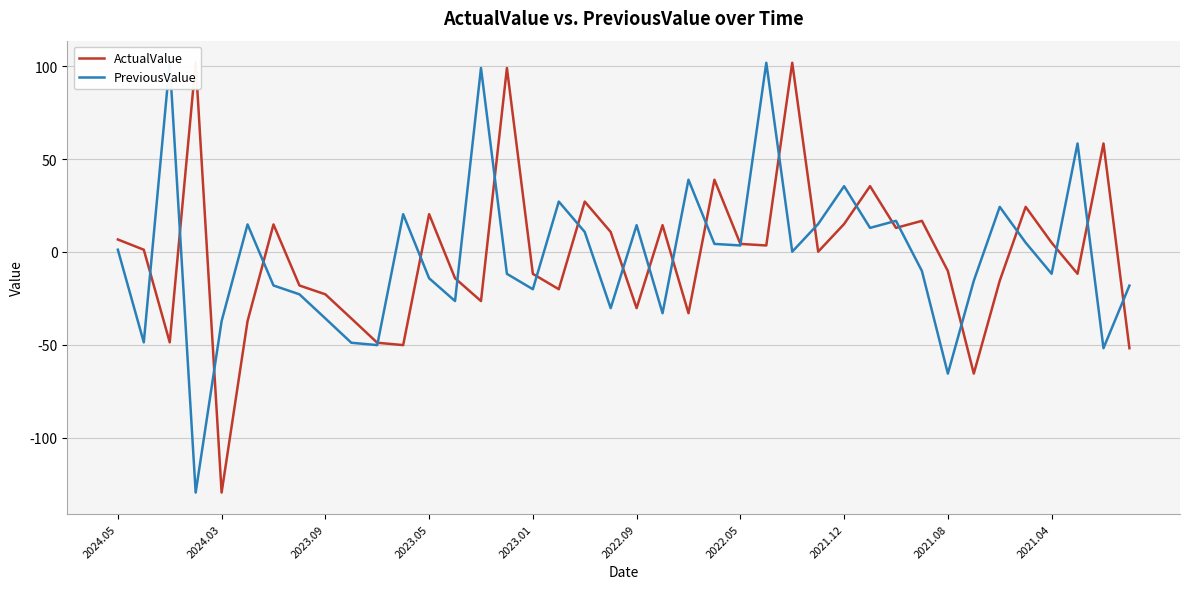

The ActualValue series shows -65.5 at 33. True or false?

True